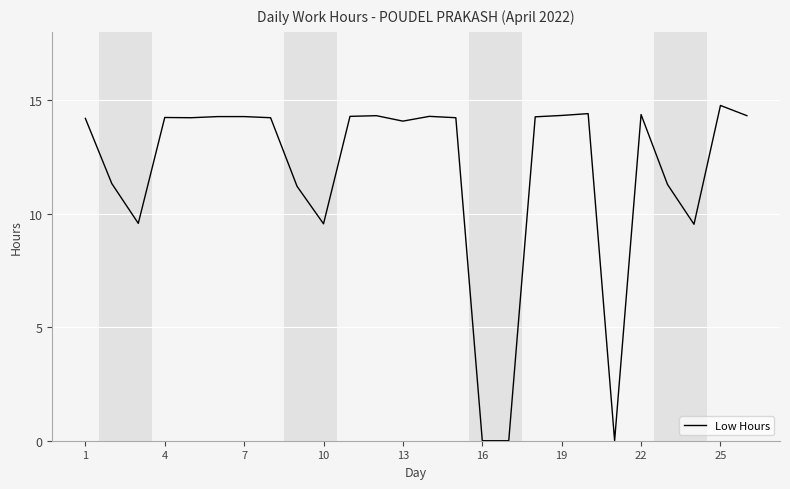

What is the difference between the maximum and minimum values?

14.8